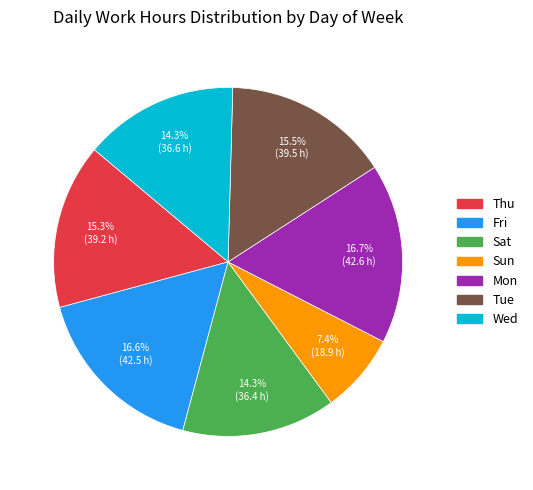

Count the number of slices in the pie.

7